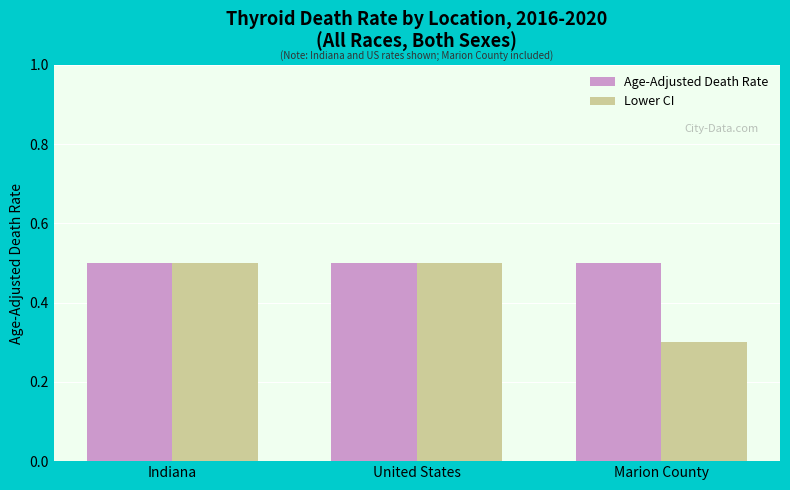

Is the value of Age-Adjusted Death Rate at United States greater than the value of Lower CI at Marion County?

Yes